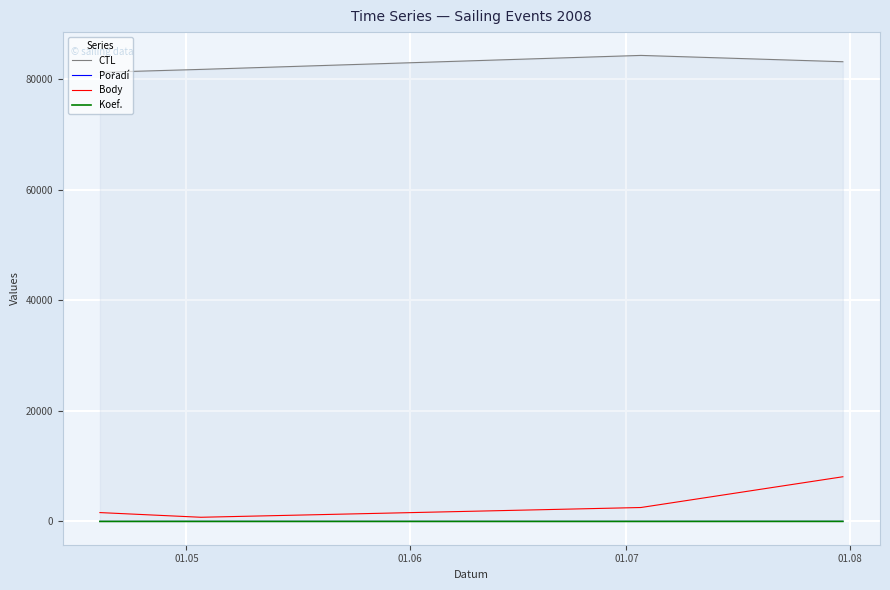

How many interior local peaks does the CTL series have?

1